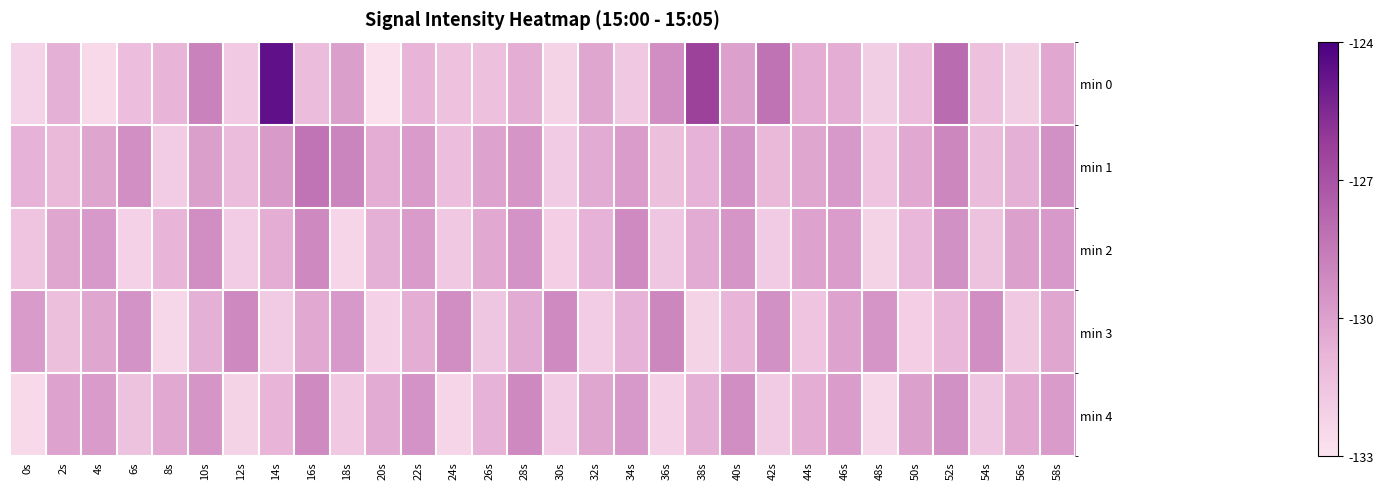

Reading left to right, list all the values displayed in this chart.

min 0: 0s=-132.2	2s=-130.6	4s=-132.5	6s=-131.2	8s=-130.8	10s=-128.8	12s=-131.7	14s=-124.6	16s=-131.1	18s=-130.0	20s=-132.8	22s=-130.8	24s=-131.4	26s=-131.3	28s=-130.5	30s=-132.2	32s=-130.2	34s=-131.7	36s=-129.3	38s=-126.4	40s=-130.0	42s=-128.3	44s=-130.5	46s=-130.5	48s=-132.0	50s=-131.1	52s=-128.0	54s=-131.4	56s=-132.0	58s=-130.3
min 1: 0s=-130.7	2s=-131.0	4s=-130.2	6s=-129.3	8s=-131.9	10s=-130.0	12s=-131.1	14s=-129.8	16s=-128.3	18s=-128.9	20s=-130.5	22s=-129.8	24s=-131.2	26s=-130.1	28s=-129.6	30s=-131.8	32s=-130.4	34s=-129.9	36s=-131.3	38s=-130.7	40s=-129.5	42s=-131.0	44s=-130.2	46s=-129.7	48s=-131.5	50s=-130.3	52s=-129.0	54s=-131.1	56s=-130.6	58s=-129.4
min 2: 0s=-131.5	2s=-130.2	4s=-129.7	6s=-132.1	8s=-130.8	10s=-129.3	12s=-131.9	14s=-130.5	16s=-129.1	18s=-132.3	20s=-130.6	22s=-129.8	24s=-131.7	26s=-130.3	28s=-129.5	30s=-132.0	32s=-130.7	34s=-129.2	36s=-131.6	38s=-130.4	40s=-129.6	42s=-131.8	44s=-130.1	46s=-129.9	48s=-132.2	50s=-130.9	52s=-129.4	54s=-131.4	56s=-130.0	58s=-129.7
min 3: 0s=-129.8	2s=-131.3	4s=-130.2	6s=-129.5	8s=-132.4	10s=-130.6	12s=-129.1	14s=-131.8	16s=-130.3	18s=-129.7	20s=-132.1	22s=-130.5	24s=-129.3	26s=-131.6	28s=-130.4	30s=-129.2	32s=-131.9	34s=-130.7	36s=-129.0	38s=-132.2	40s=-130.8	42s=-129.4	44s=-131.5	46s=-130.1	48s=-129.6	50s=-132.0	52s=-130.9	54s=-129.3	56s=-131.7	58s=-130.2
min 4: 0s=-132.5	2s=-130.1	4s=-129.8	6s=-131.4	8s=-130.3	10s=-129.6	12s=-132.2	14s=-130.8	16s=-129.2	18s=-131.7	20s=-130.4	22s=-129.5	24s=-132.3	26s=-130.7	28s=-129.1	30s=-131.9	32s=-130.2	34s=-129.7	36s=-132.1	38s=-130.6	40s=-129.3	42s=-131.8	44s=-130.5	46s=-129.9	48s=-132.4	50s=-130.0	52s=-129.4	54s=-131.6	56s=-130.3	58s=-129.8